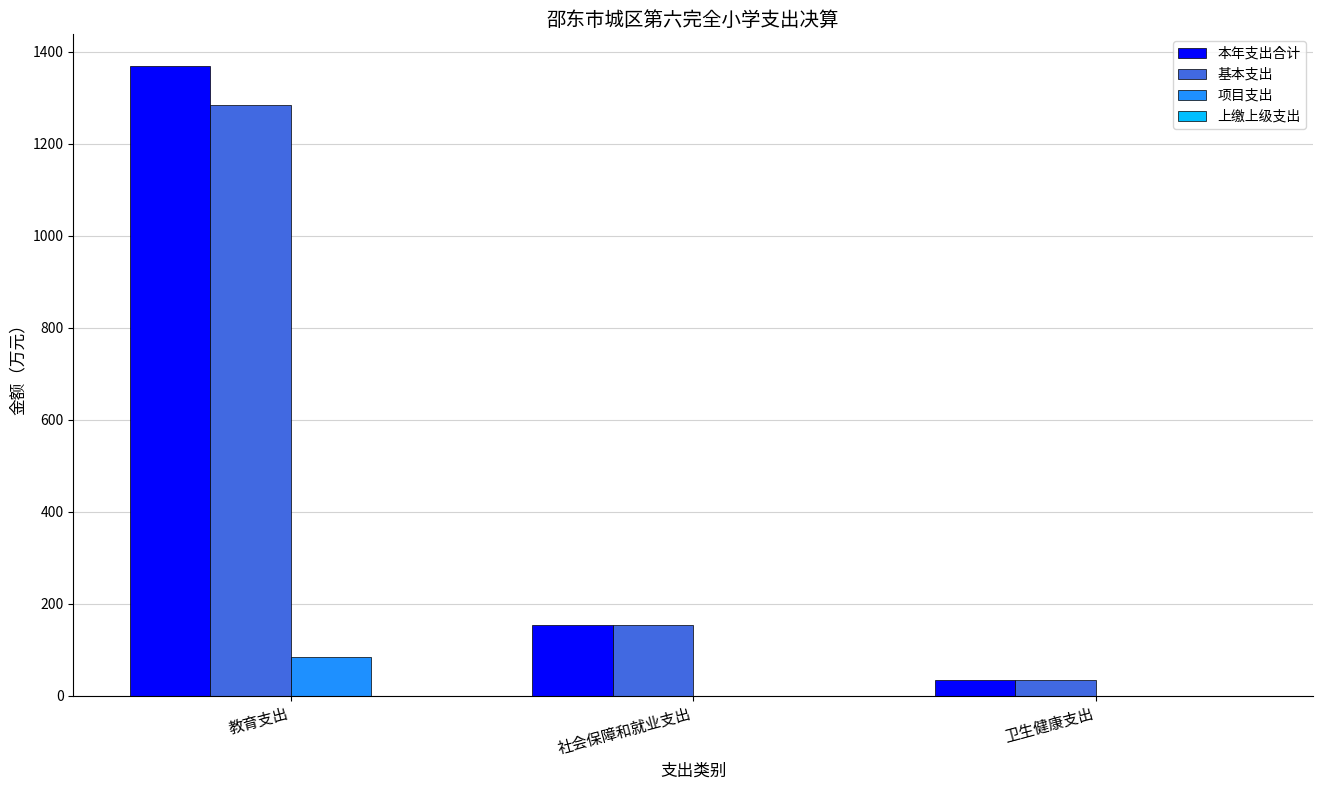

The value of 项目支出 at 卫生健康支出 is 51.4. True or false?

False